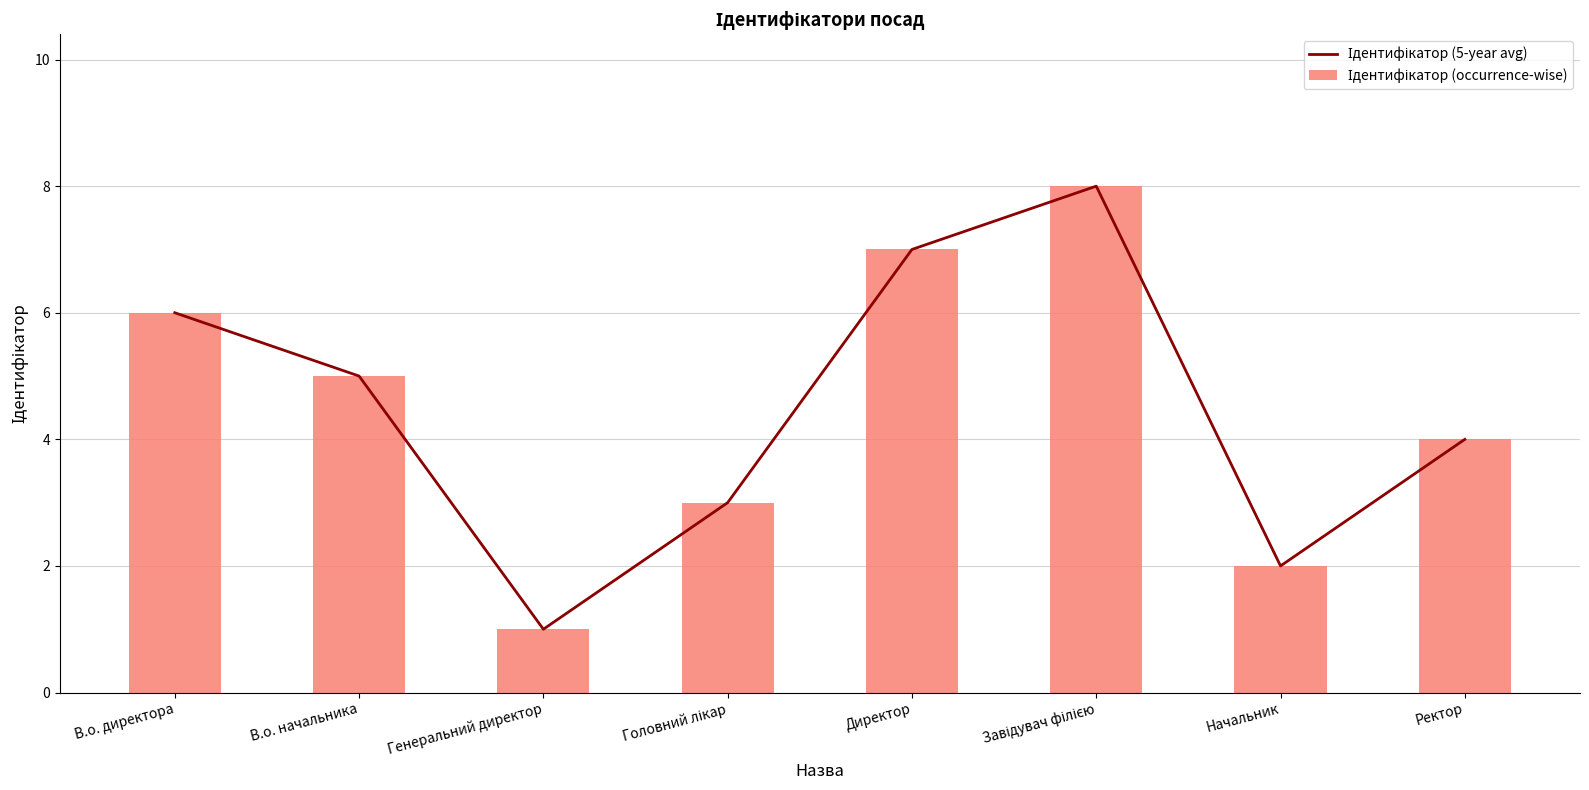

Is it true that Ідентифікатор (occurrence-wise) equals 5 at Завідувач філією?

False